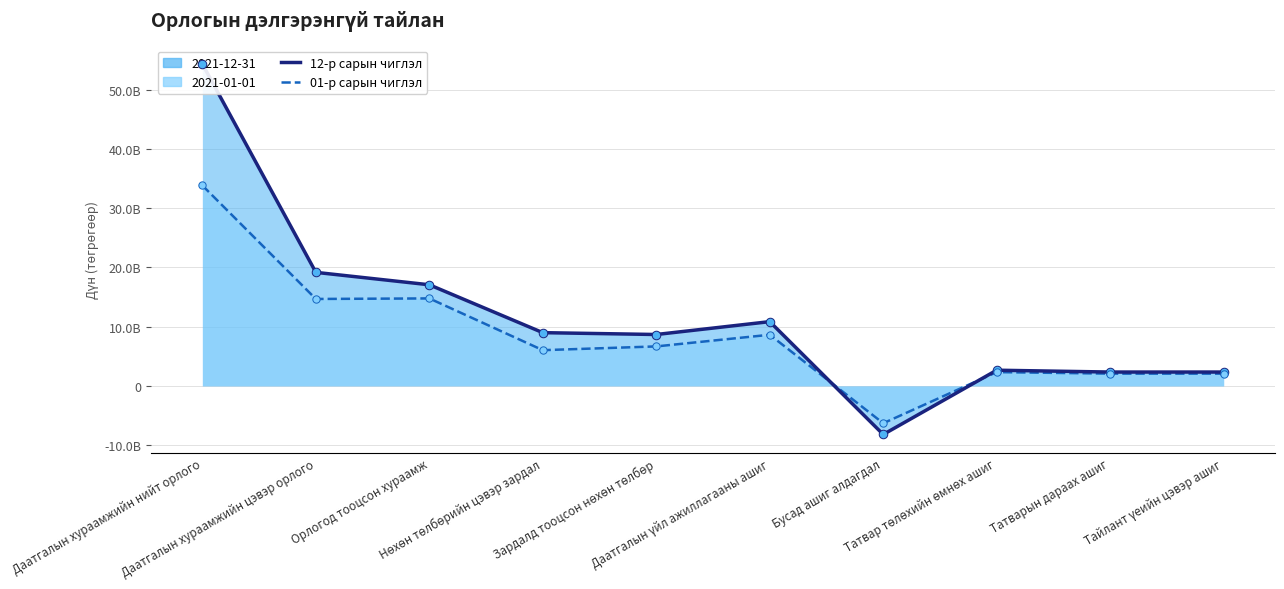

Which series contains the highest Y value?

2021-12-31 чиглэл